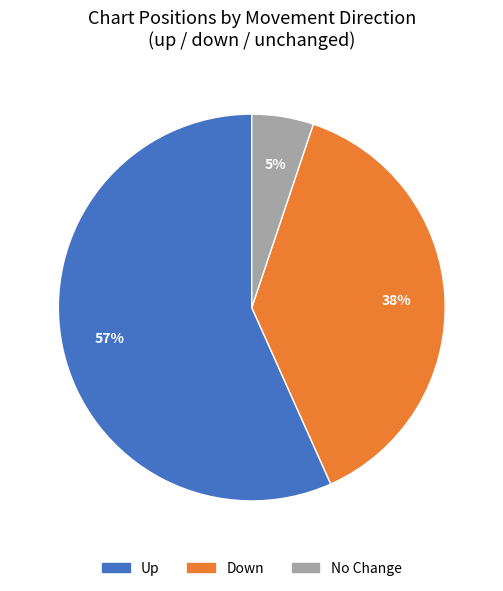

Is there a majority slice in this chart?

Yes